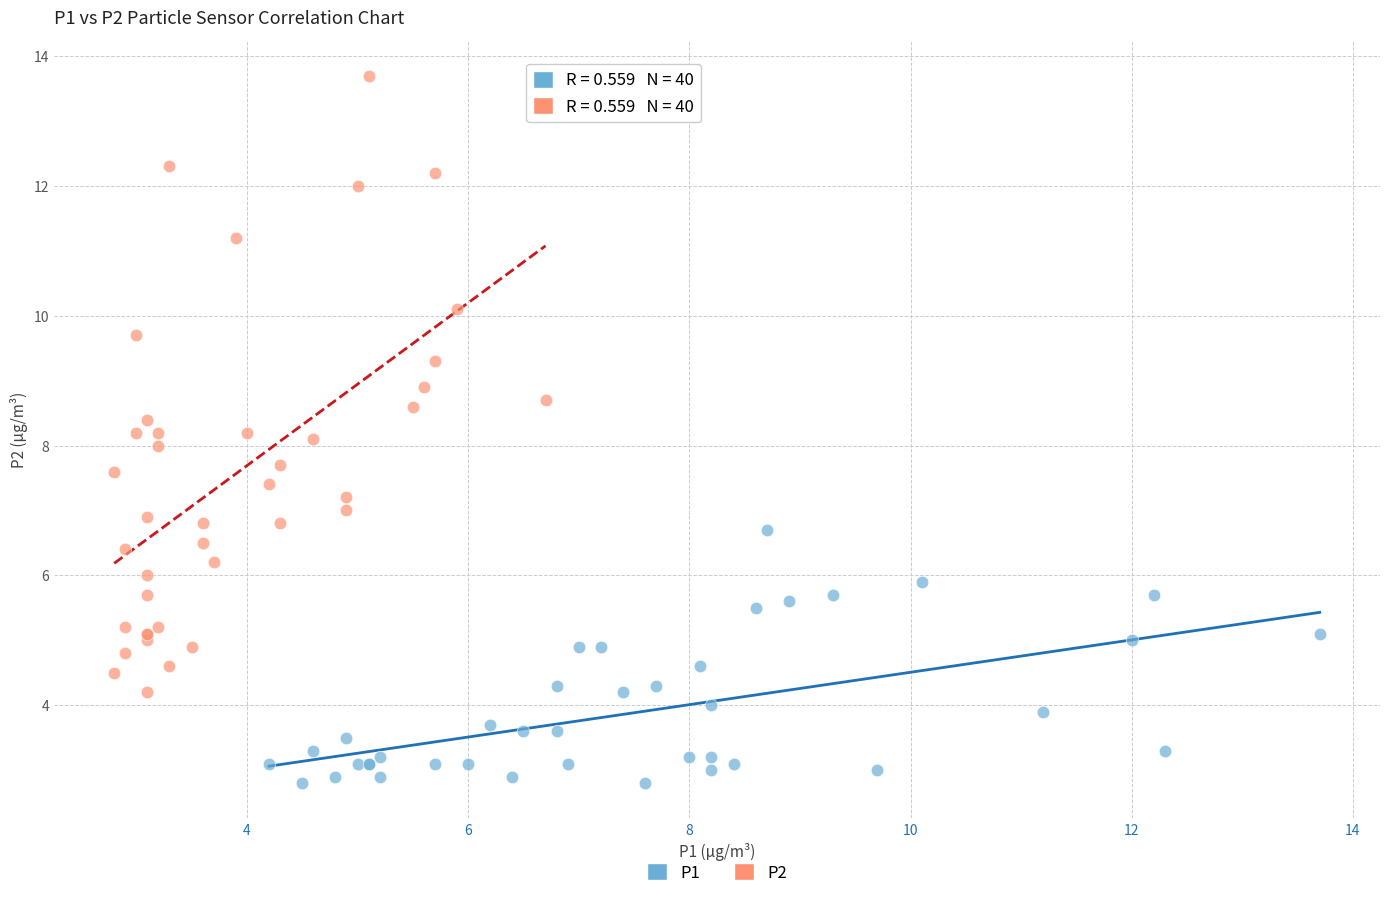

Which series contains the lowest Y value?

P1